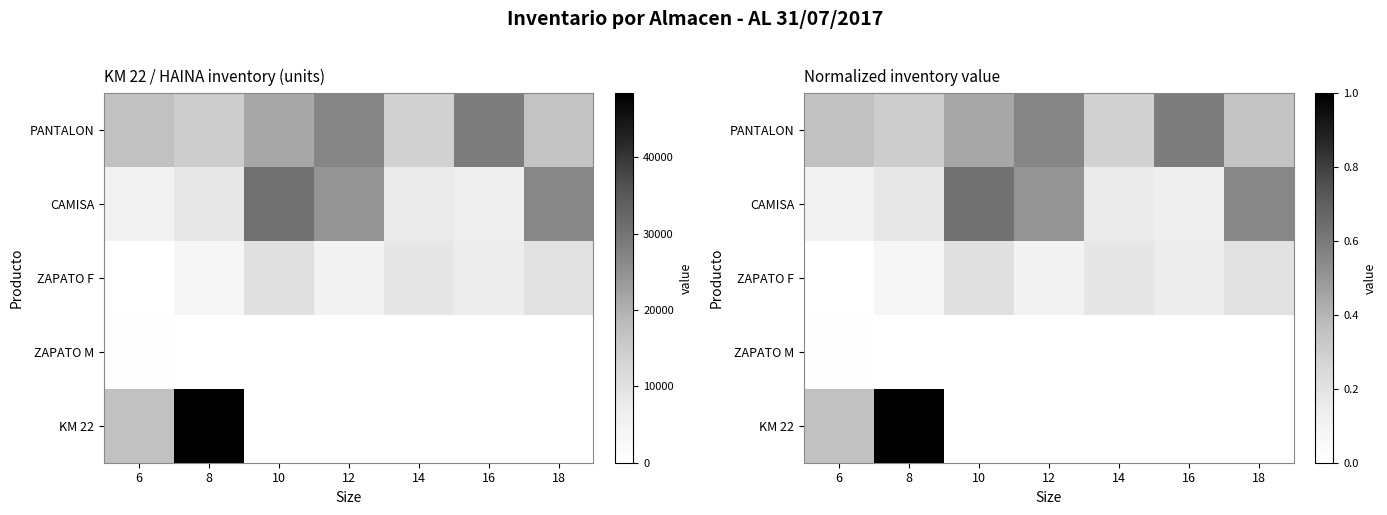

Which series has the largest total across all categories?

PANTALON